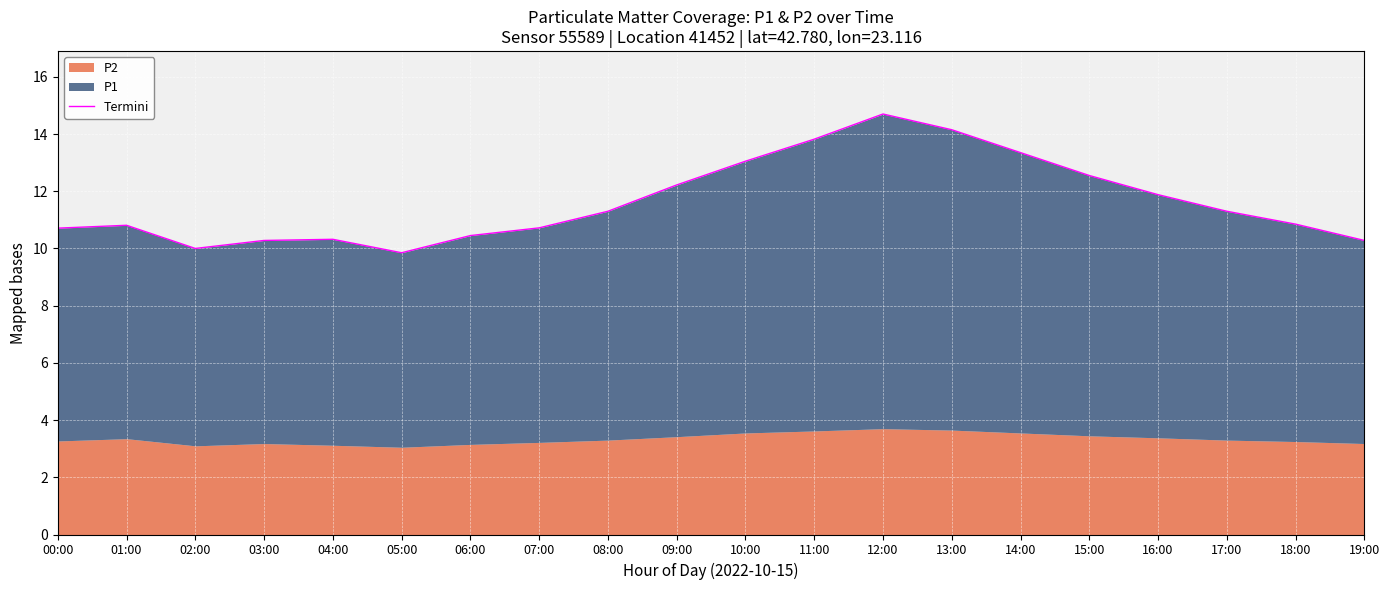

True or false: the data has more than 0 interior local peaks.

True